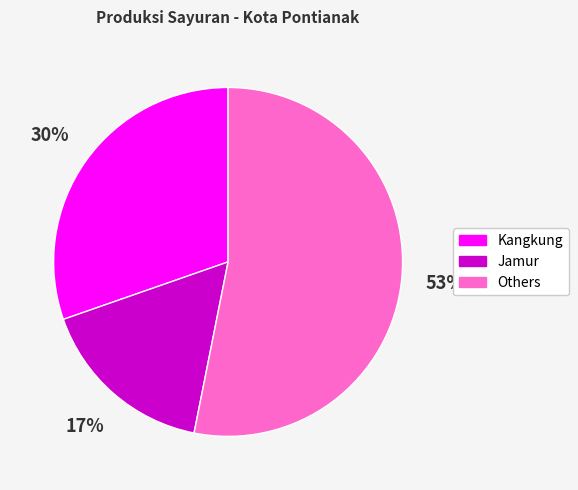

Count the number of slices in the pie.

3